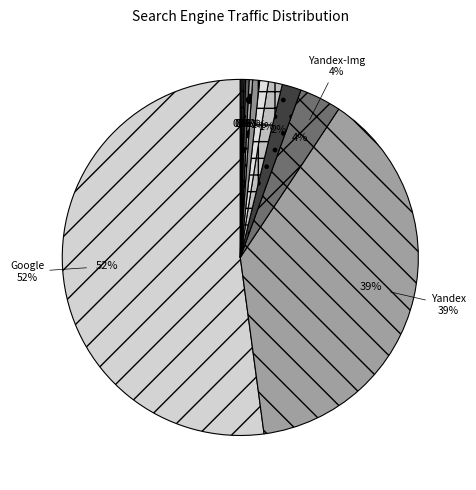

Is the sum of Bing.com and Mail.ru greater than half?

No